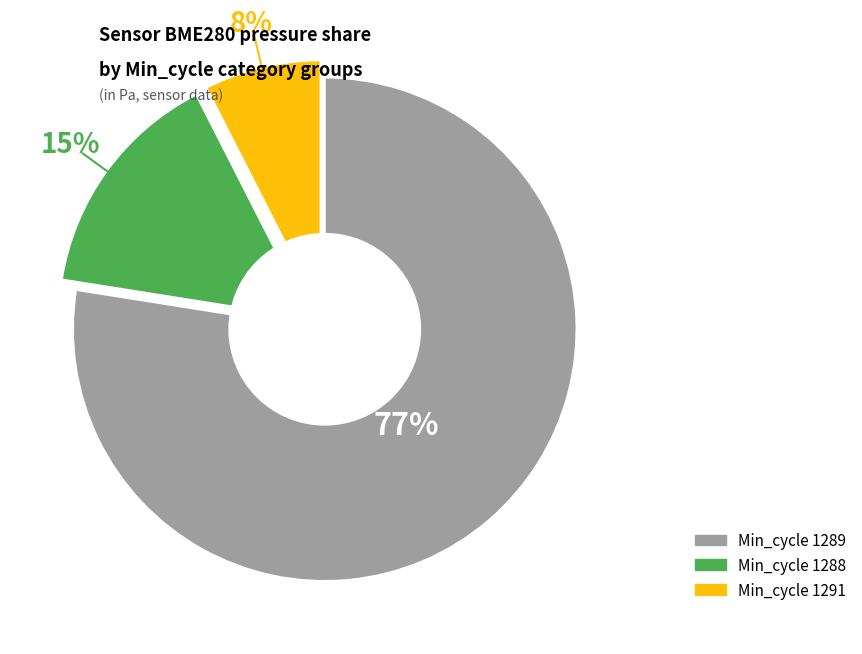

Does any single category account for the majority?

Yes